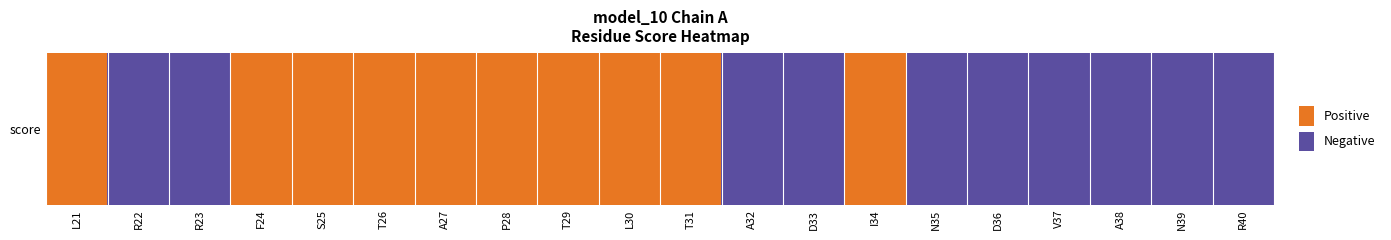

Rank the categories by value from highest to lowest.

L30, F24, I34, A27, P28, T29, T26, L21, T31, S25, A32, V37, A38, N39, R40, N35, D33, R23, R22, D36